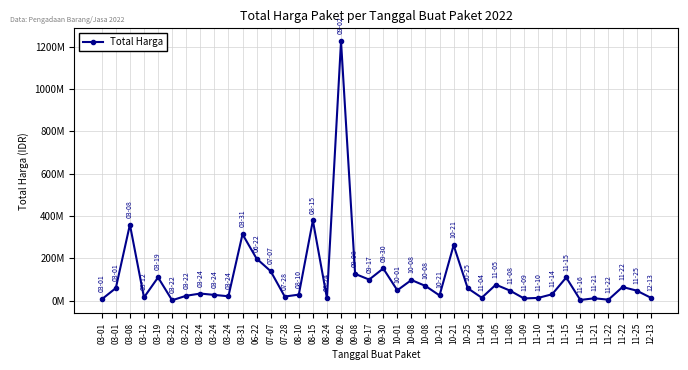

Is this an area chart (filled region under the line)?

No